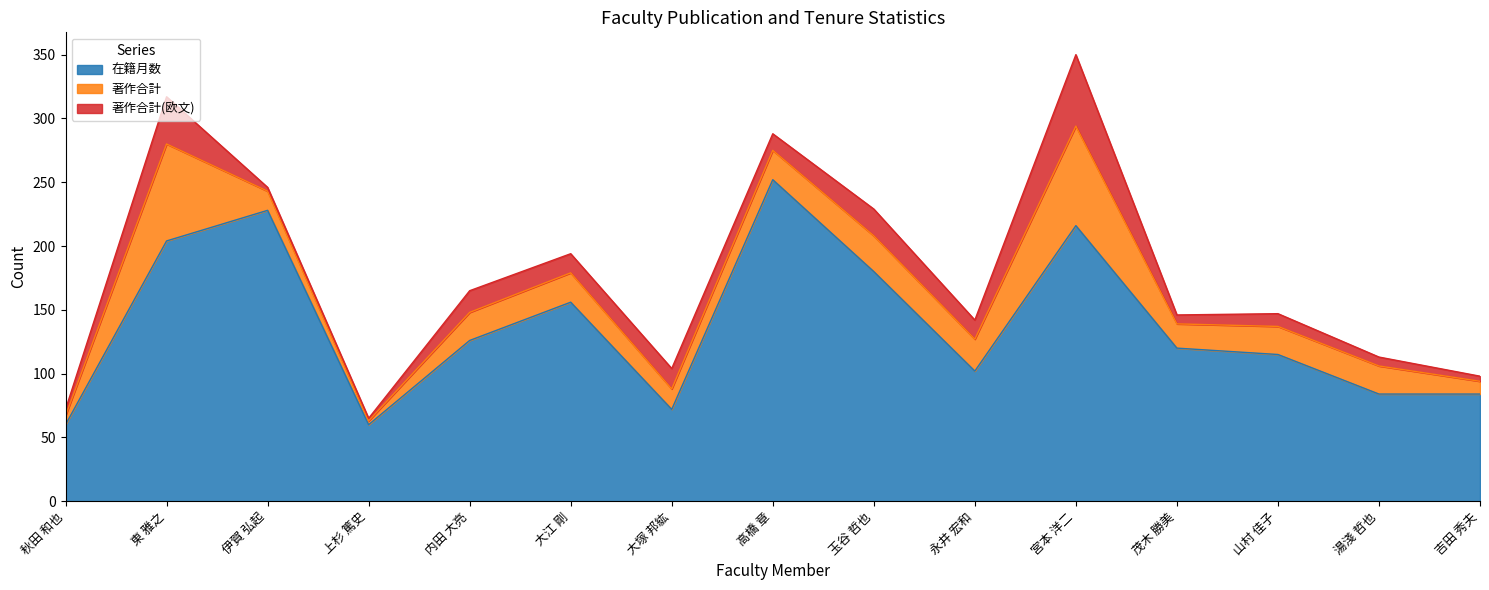

How many data points in 在籍月数 are above 120?

7